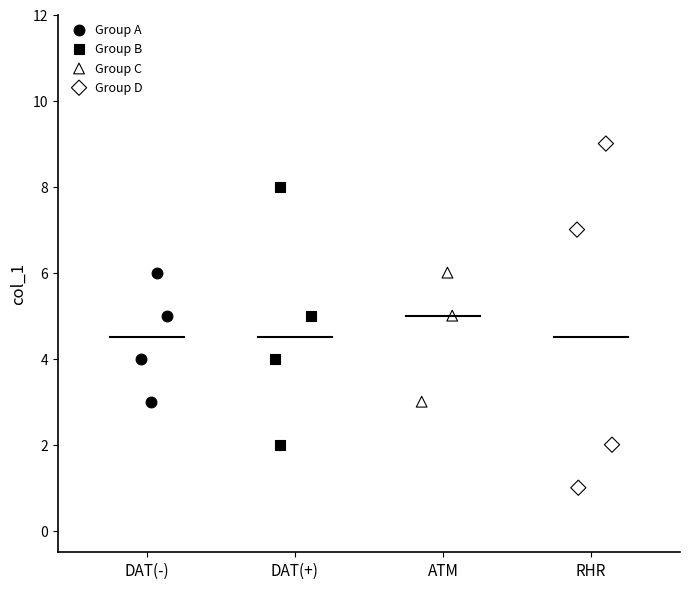

Which series contains the lowest Y value?

Group D